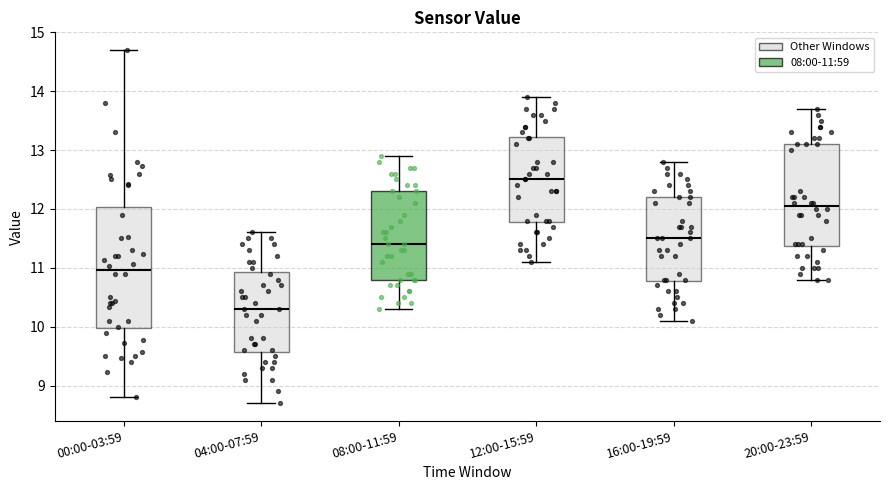

Which box has the lowest median line?

04:00-07:59